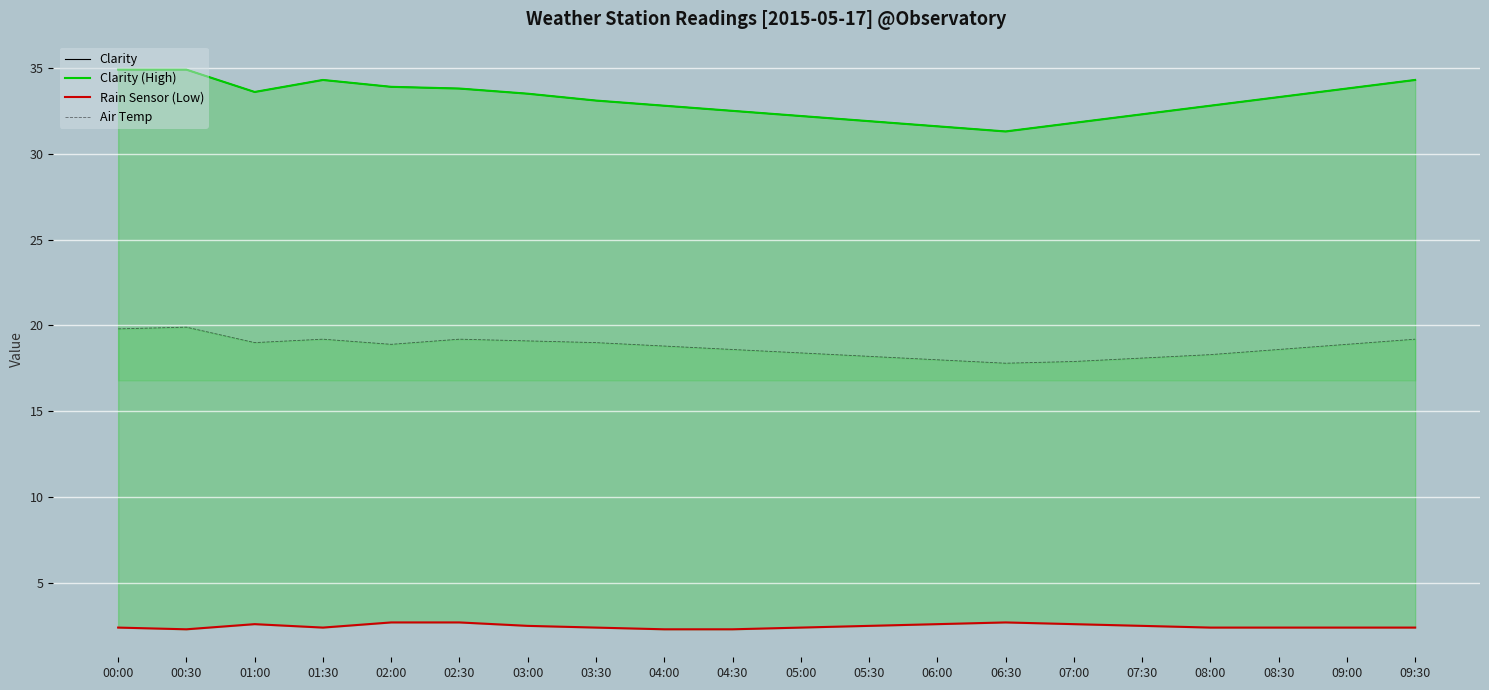

How many values in the Air Temp series exceed 18?

17